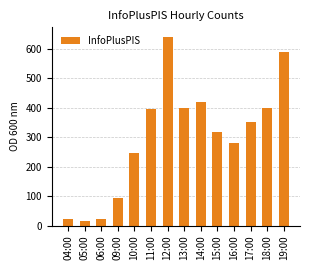

Which has a higher value, 13:00 or 10:00?

13:00